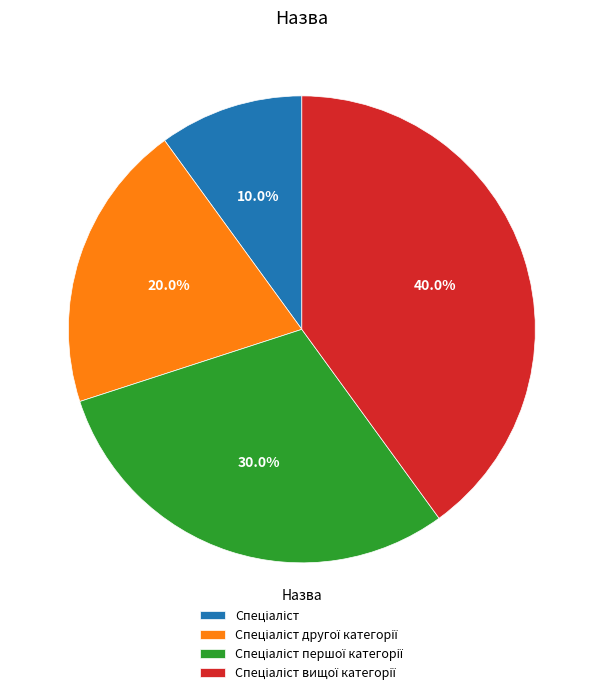

Is there any slice that represents more than half of the pie?

No